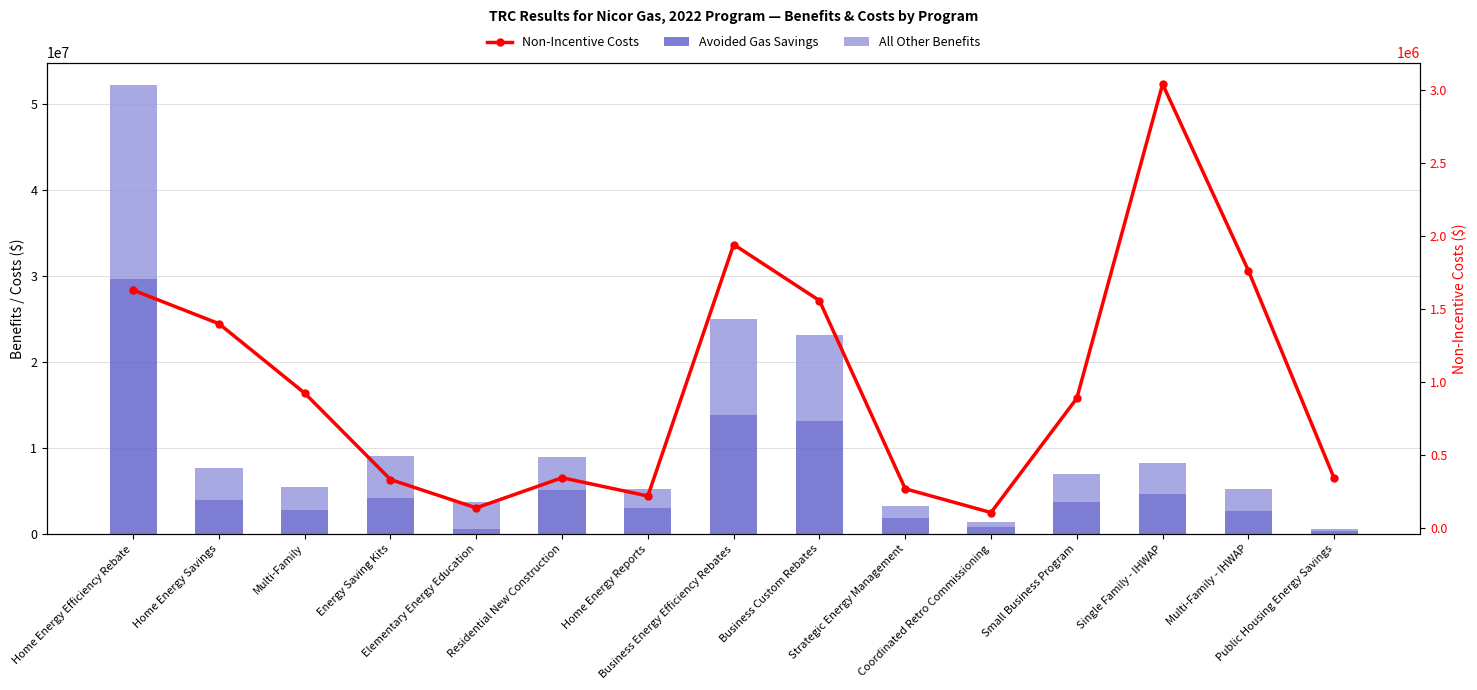

What position from the right is Business Energy Efficiency Rebates?

8